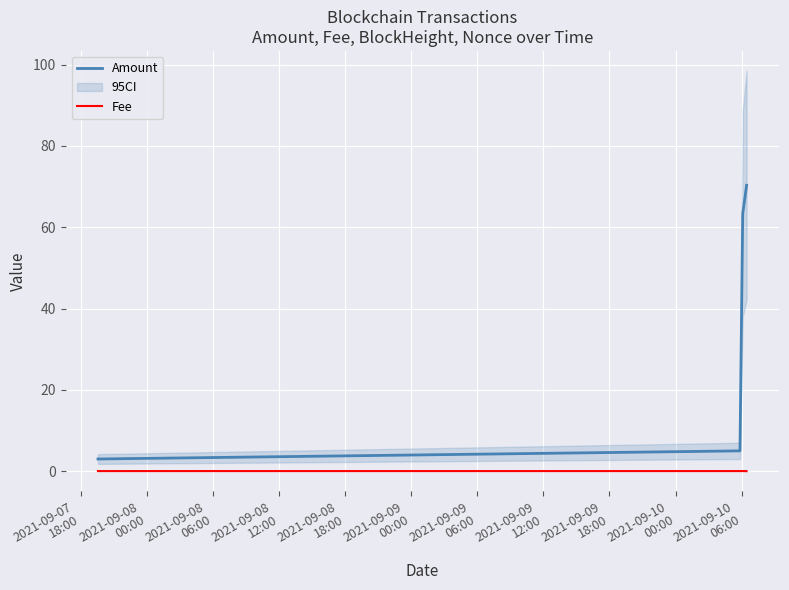

What is the highest value of the Amount series?

70.3